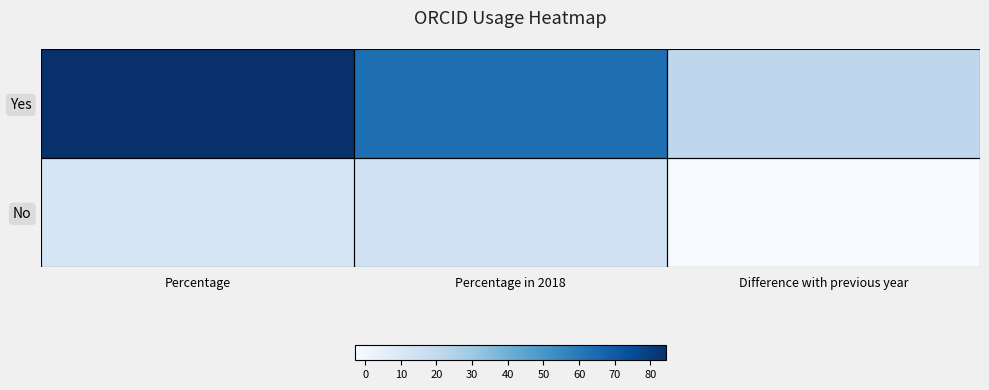

Between Percentage in 2018 and Percentage, which is larger?

Percentage